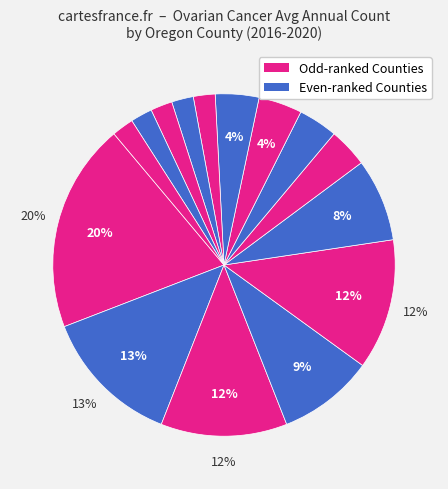

How many segments does this pie chart have?

15